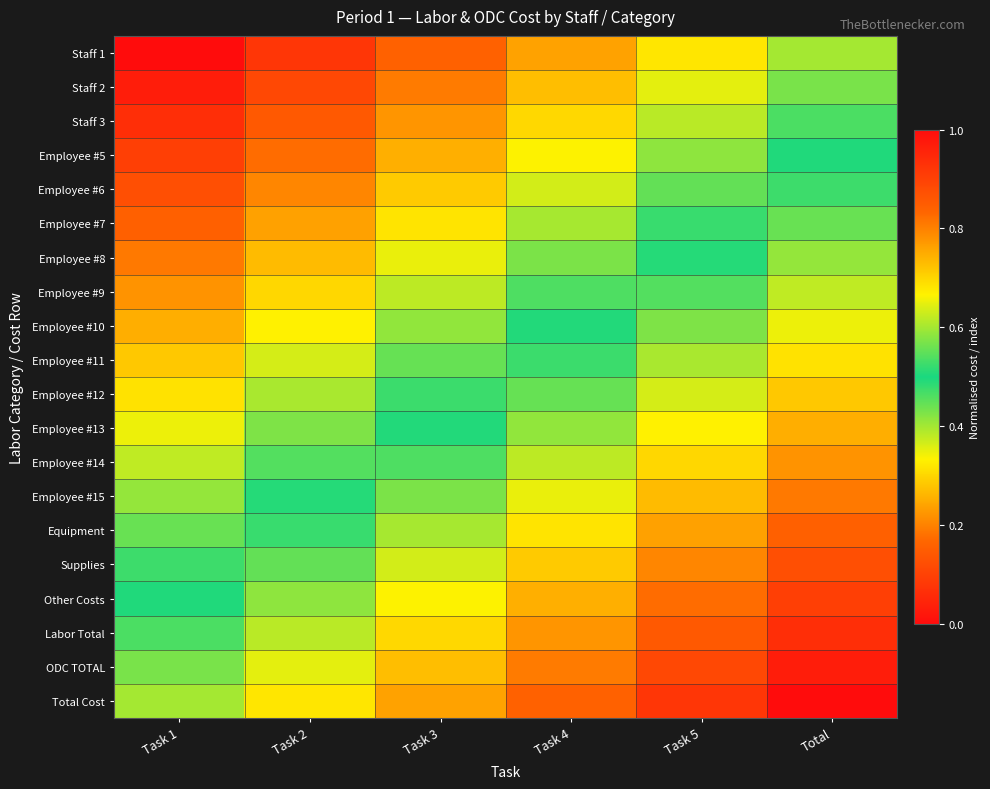

List the series in order of their peak value, lowest first.

Staff 1, Staff 2, Staff 3, Employee #5, Employee #6, Employee #7, Employee #8, Employee #9, Employee #10, Employee #11, Employee #12, Employee #13, Employee #14, Employee #15, Equipment, Supplies, Other Costs, Labor Total, ODC TOTAL, Total Cost